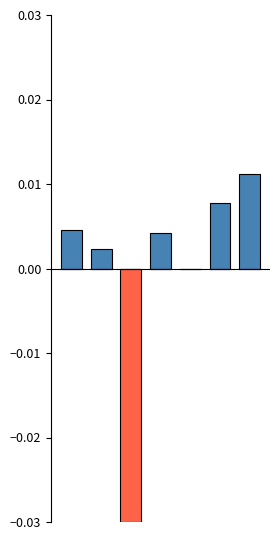

The value of Temp MAX at 4 is -0.0. True or false?

False